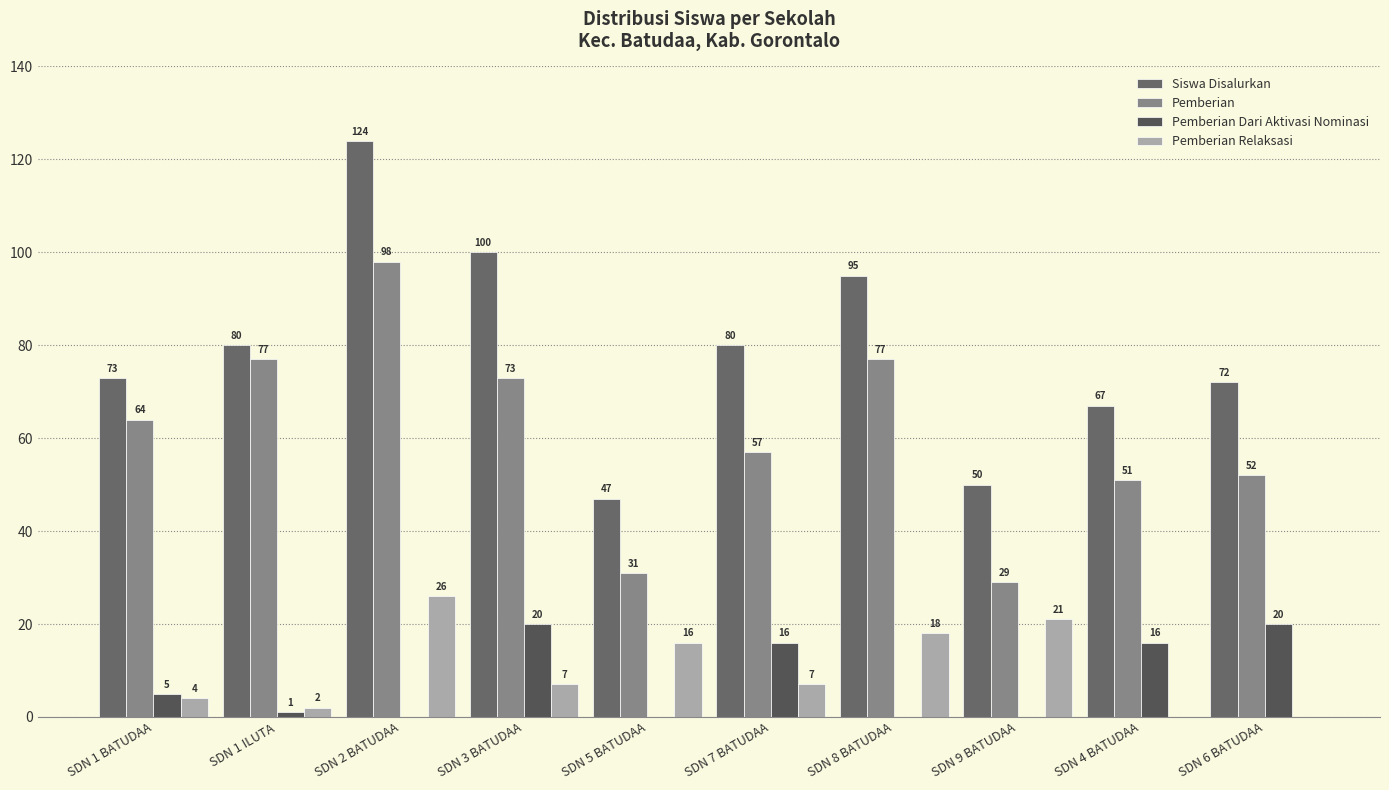

What is the average value of the Pemberian Relaksasi series?

10